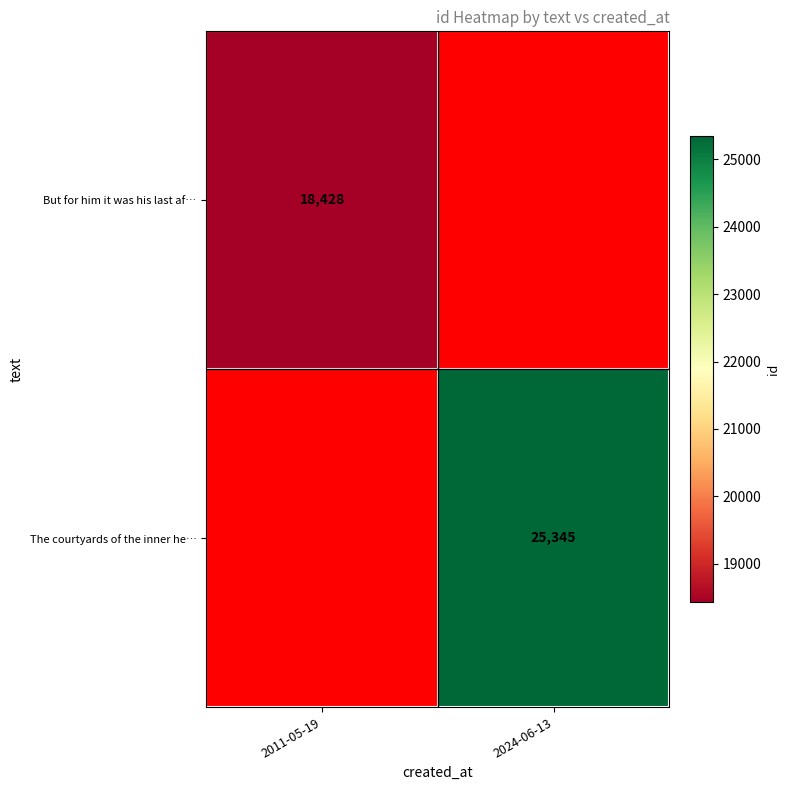

What is the smallest value displayed?

18428.0